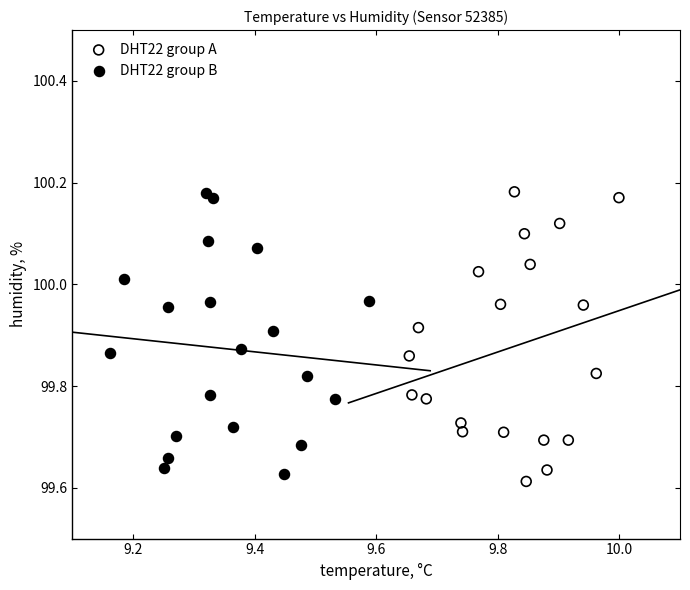

Which series reaches the minimum Y coordinate?

DHT22 group A